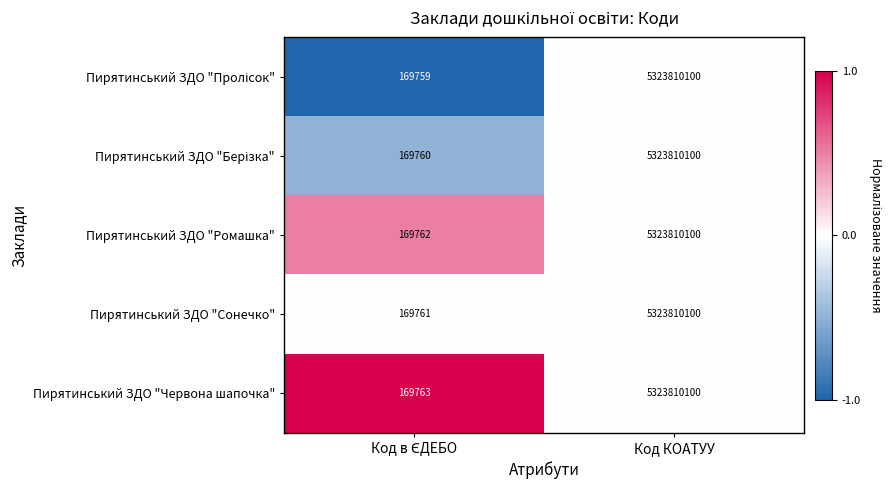

What is the sum of all Пирятинський ЗДО "Сонечко" values?

5323979861